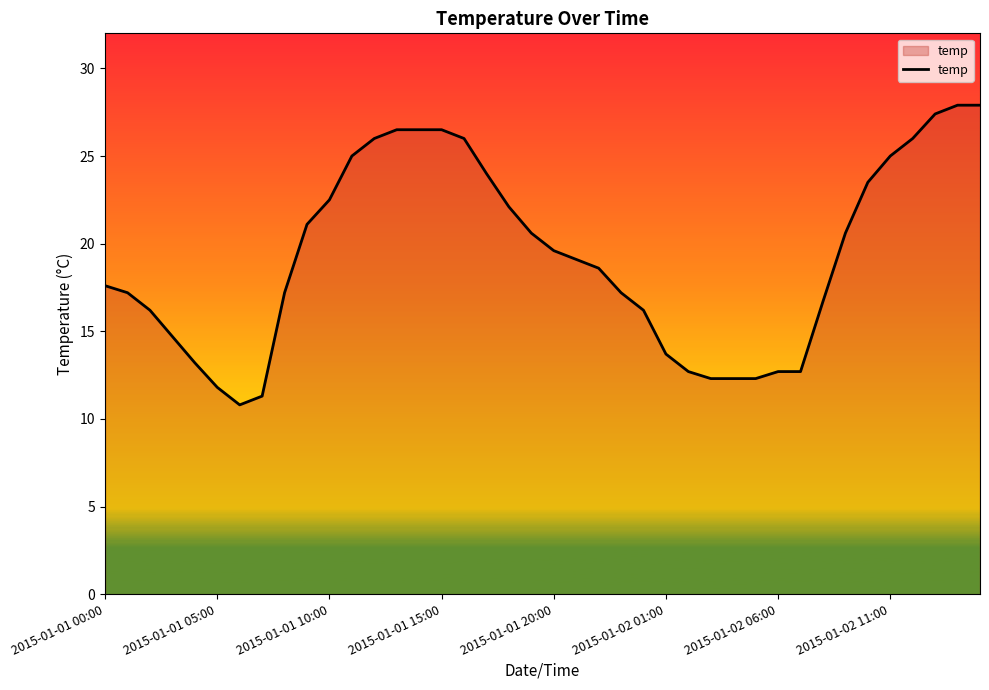

How many values are below 19?

20